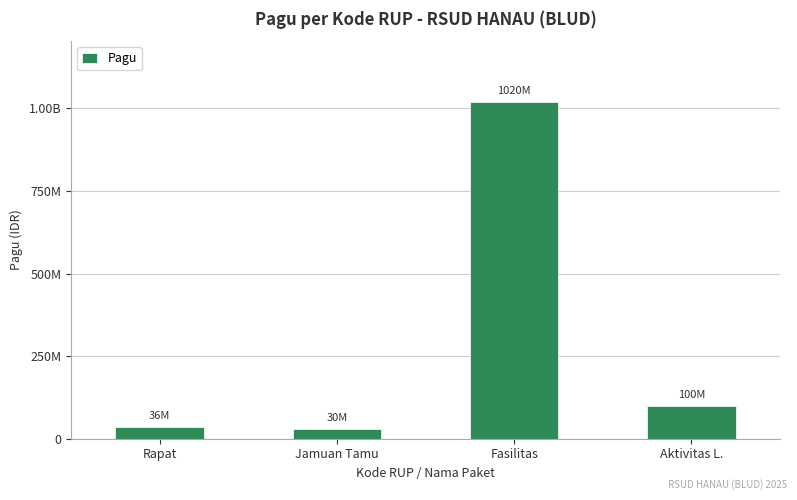

What is the difference between the second highest and minimum values?

70000000